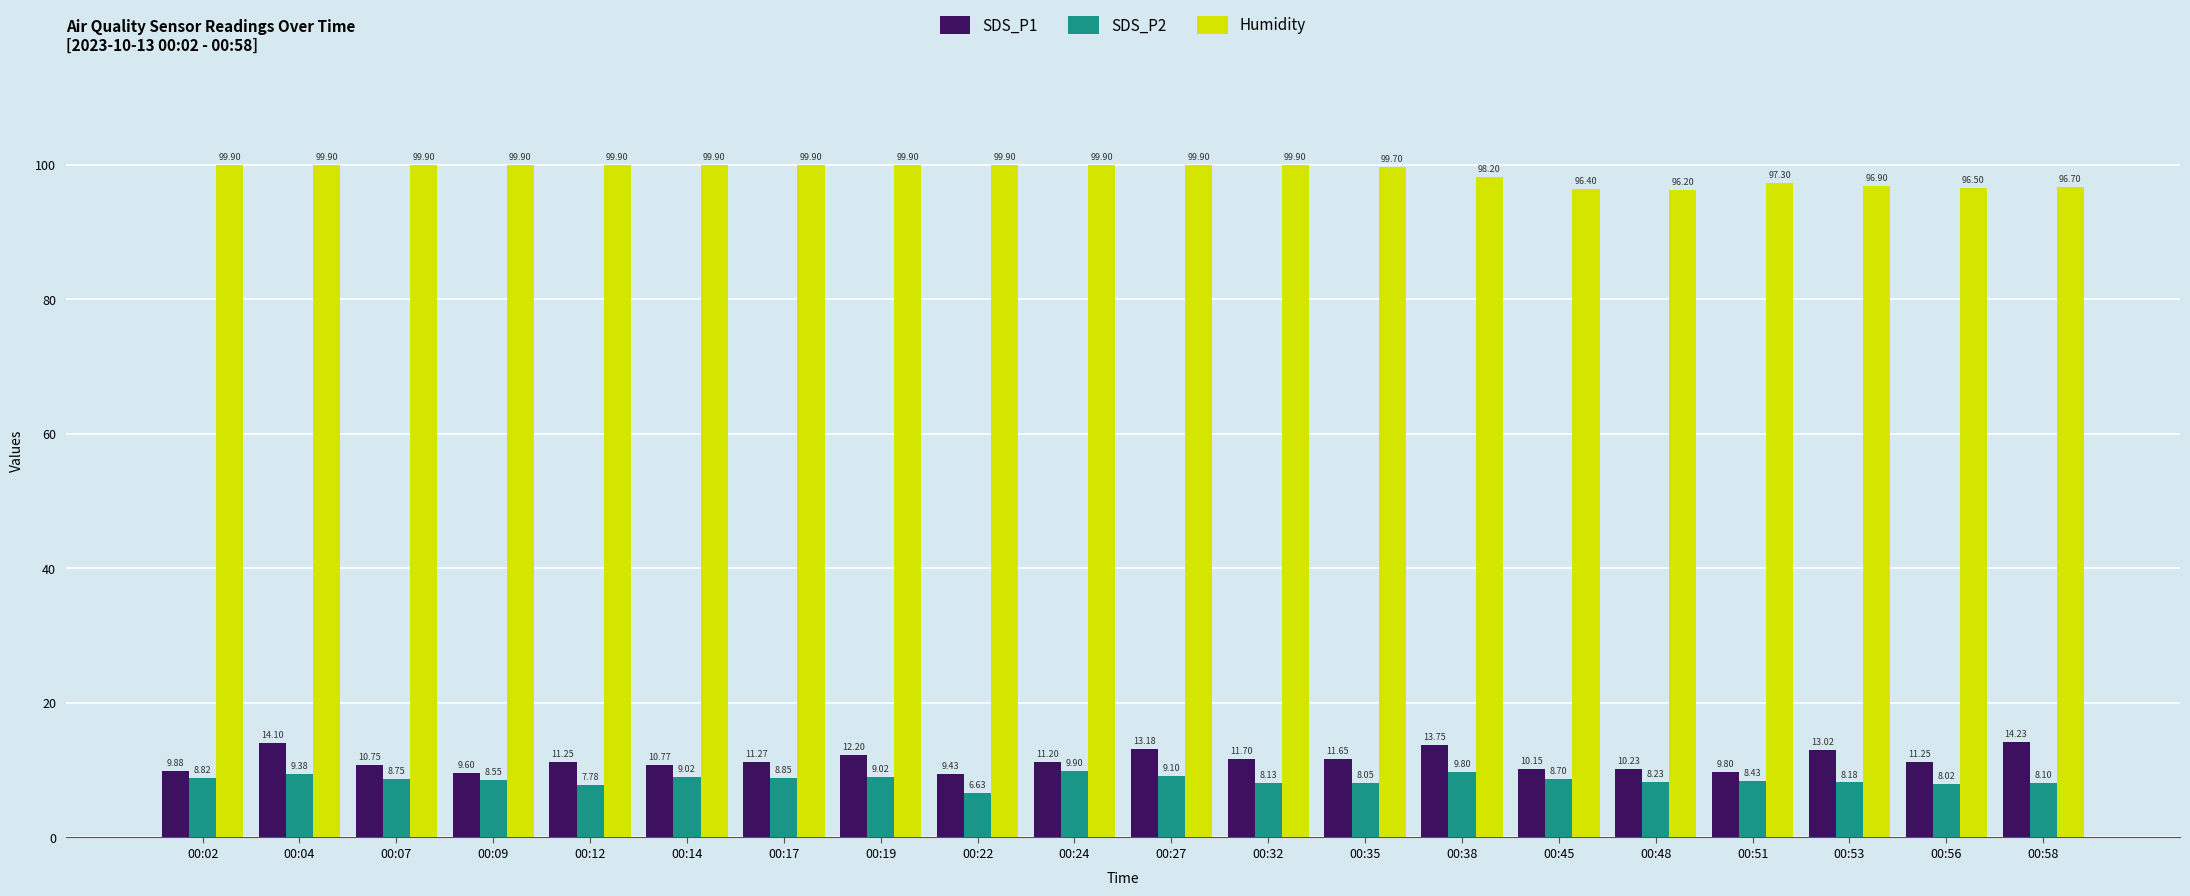

Which series changed the most between 00:27 and 00:51?

SDS_P1